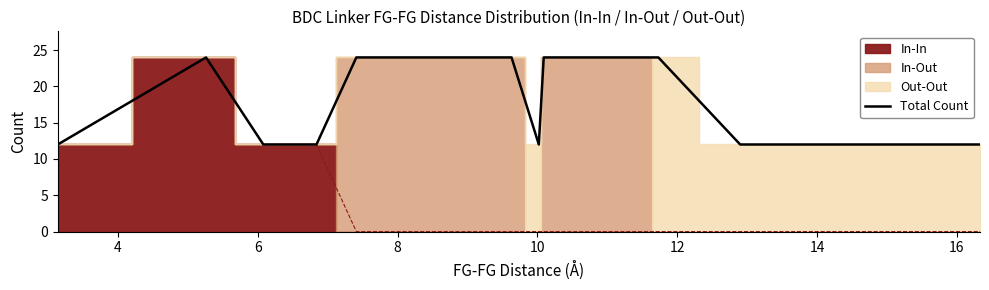

Does the chart display data point markers on the line(s)?

No